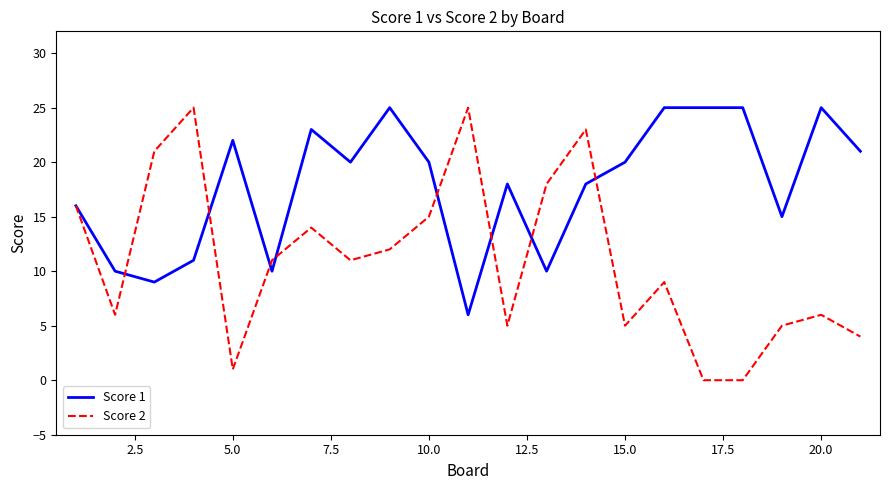

Reading left to right, what are all the values shown in this chart?

Score 1: 16	10	9	11	22	10	23	20	25	20	6	18	10	18	20	25	25	25	15	25	21
Score 2: 16	6	21	25	1	11	14	11	12	15	25	5	18	23	5	9	0	0	5	6	4